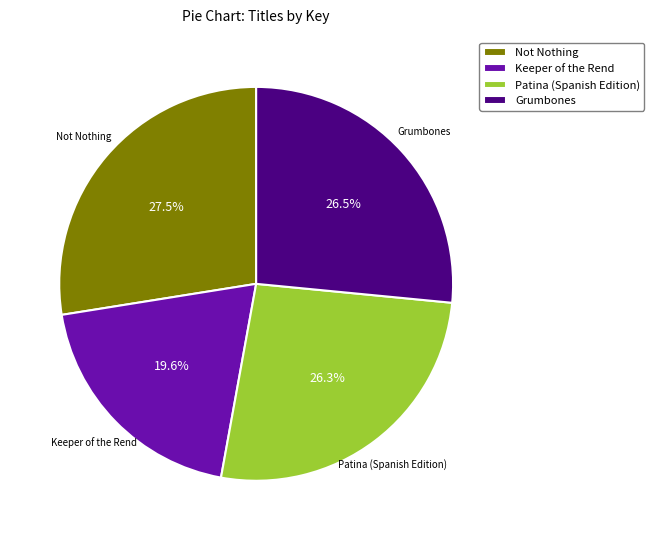

Is there any slice that represents more than half of the pie?

No